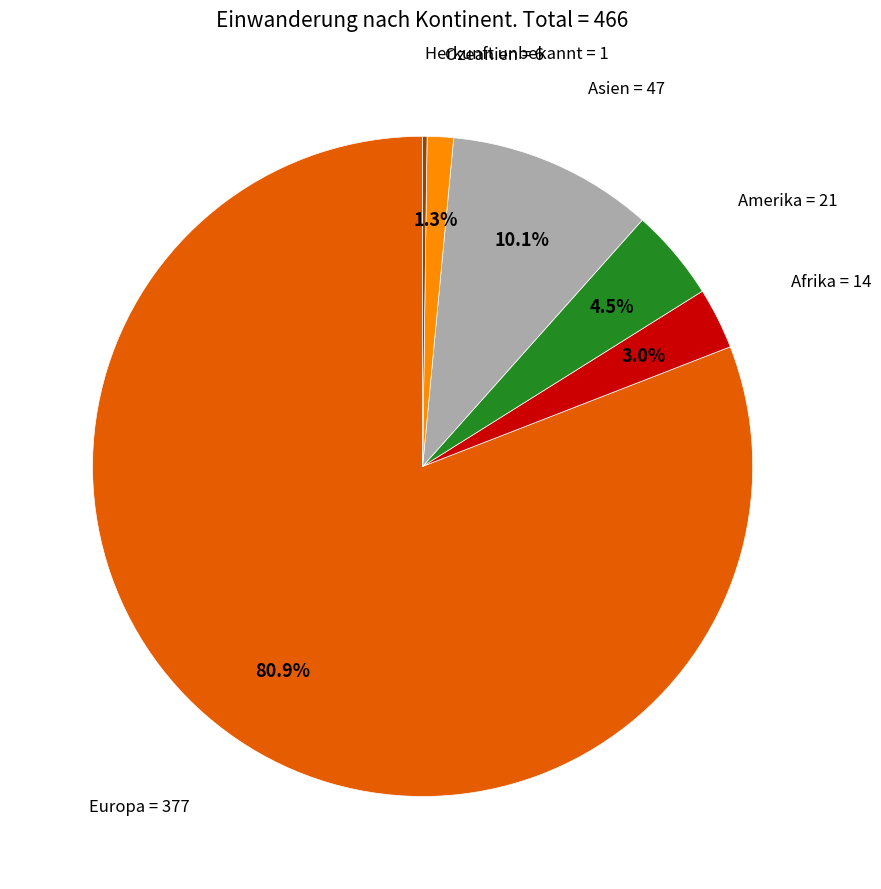

Is there any slice that represents more than half of the pie?

Yes